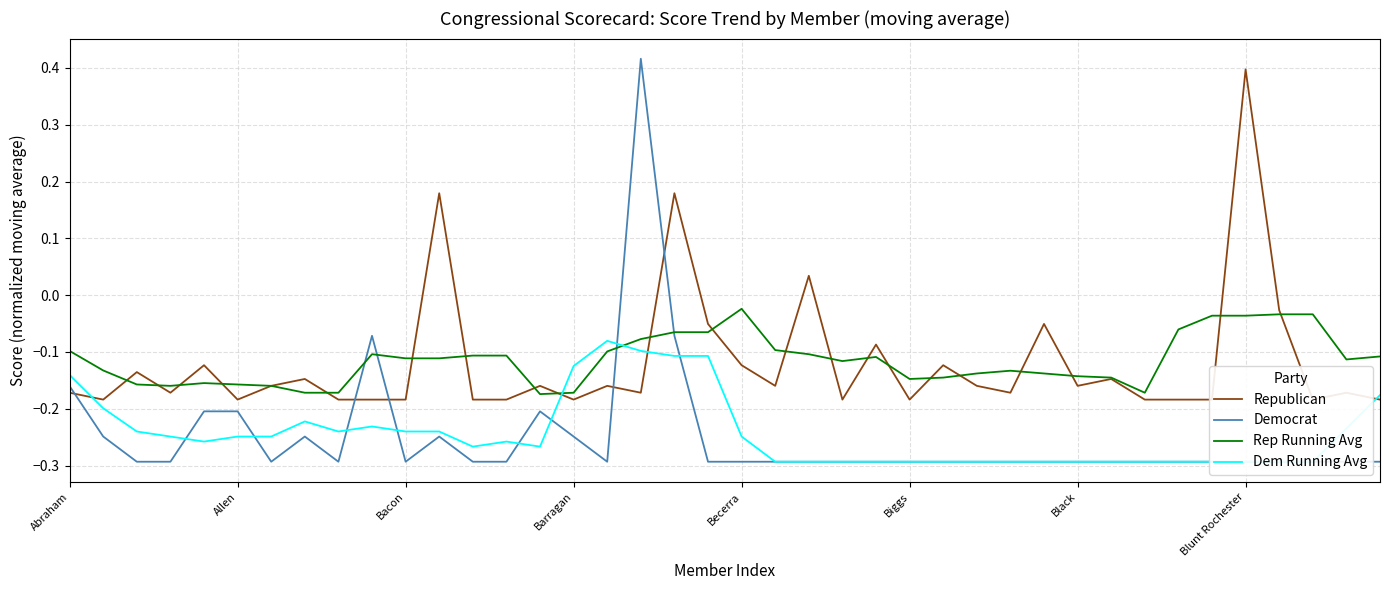

Is the value of Rep Running Avg at 12 greater than the value of Democrat at 31?

Yes